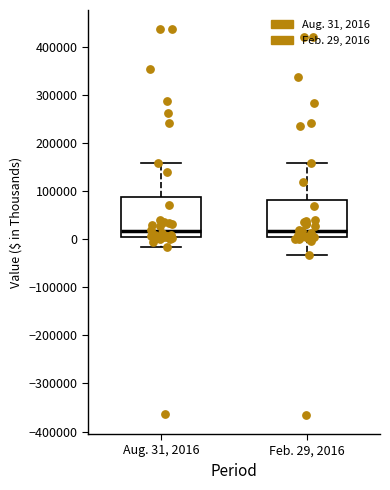

Where is the lower edge of the box for Aug. 31, 2016 on the y-axis? The values are not printed on the chart, so give them approximately, as read against the axis.

0